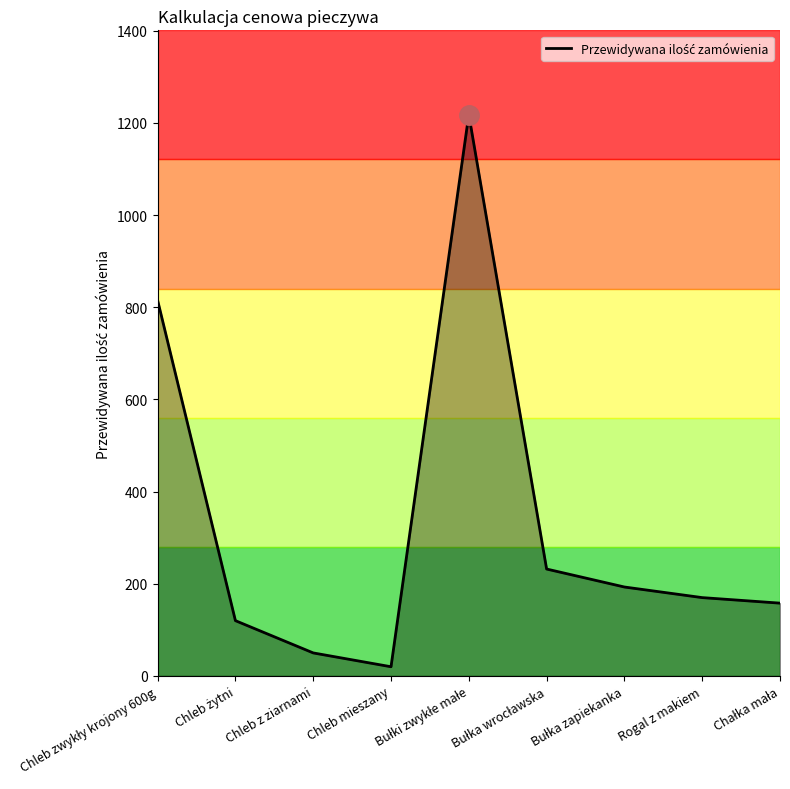

What is the maximum value shown in the chart?

1218